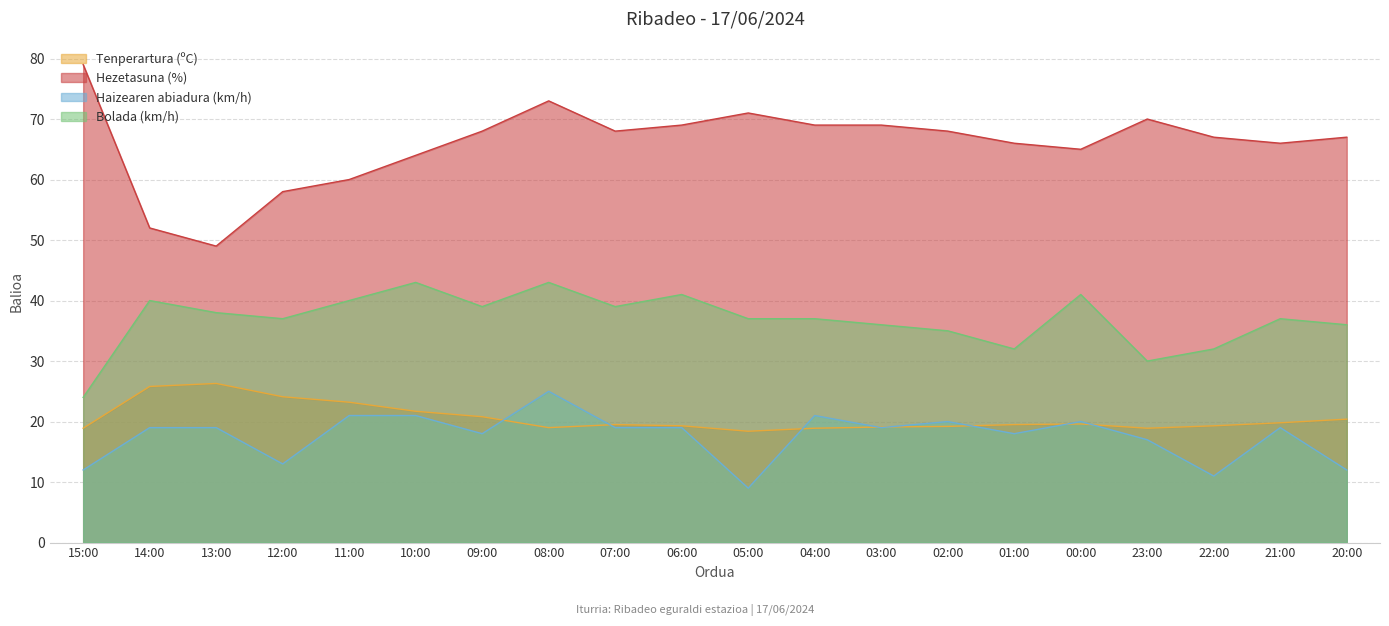

True or false: Tenperartura (ºC) has a value of 10.2 at 05:00.

False